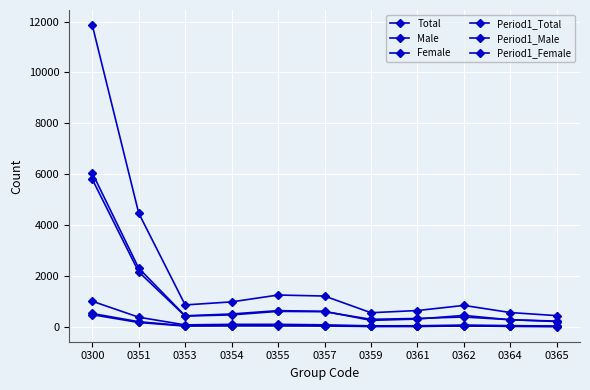

Is this an area chart (filled region under the line)?

No